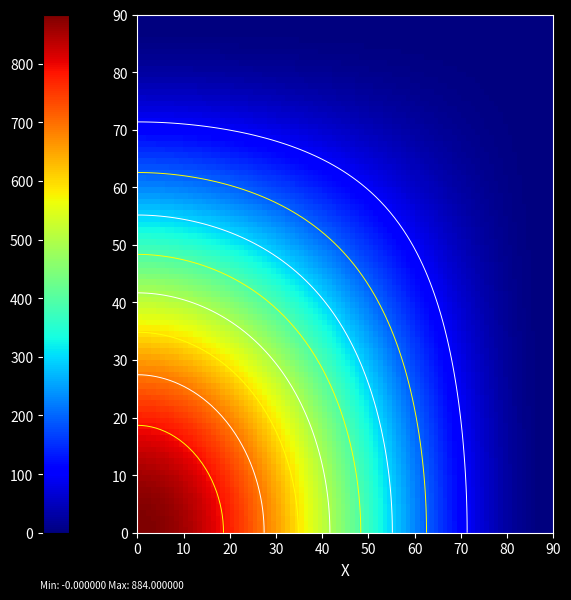

How many values in d17298e476e2c6ca8232a28942cbfd39bb765c3 are above zero?

1